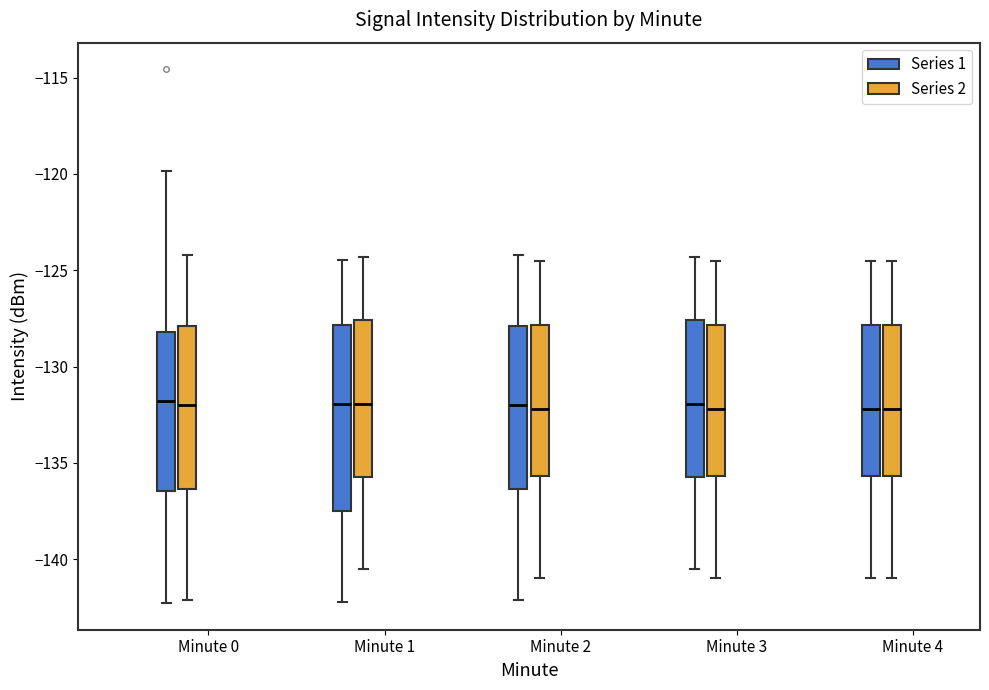

Where does the upper whisker of the box for Minute 4 (Series 2) end on the y-axis? The values are not printed on the chart, so give them approximately, as read against the axis.

-124.5